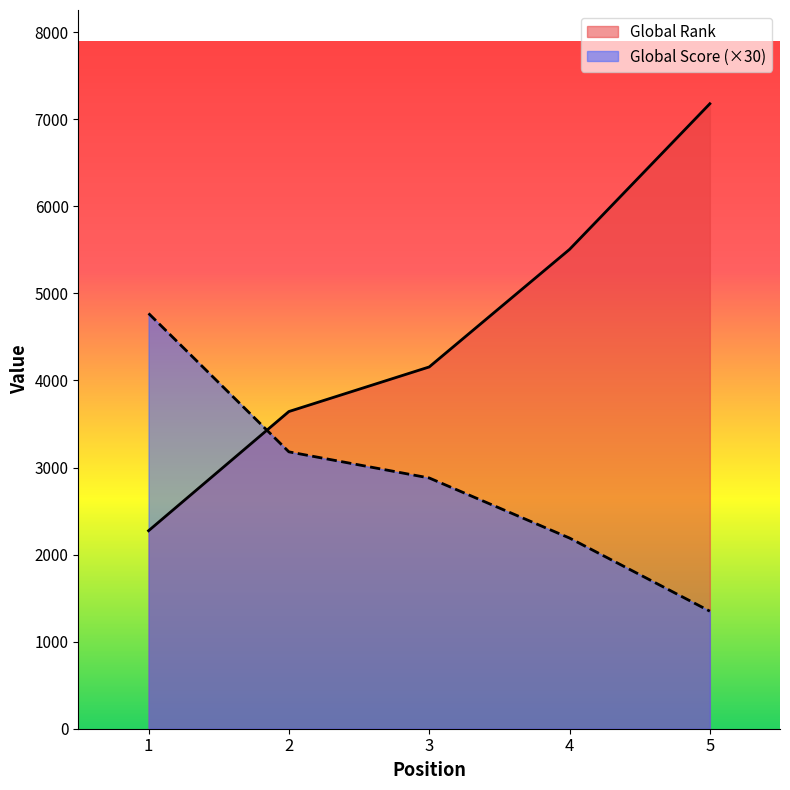

At which label does Global Rank first exceed 4155?

4